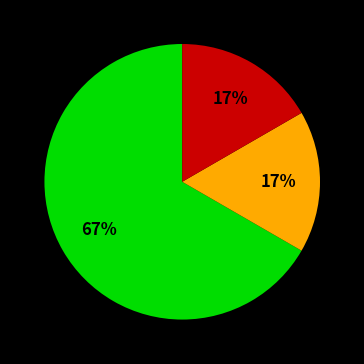

To the nearest percent, what is the difference between the largest and smallest slice percentages?

50%